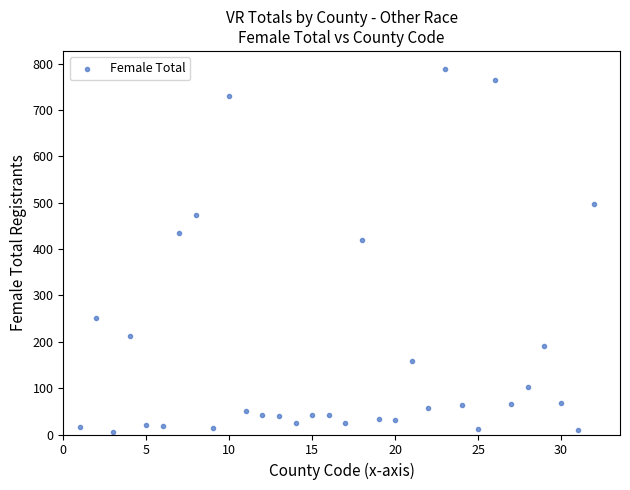

What Y value in the scatter plot is closest to 397?

420